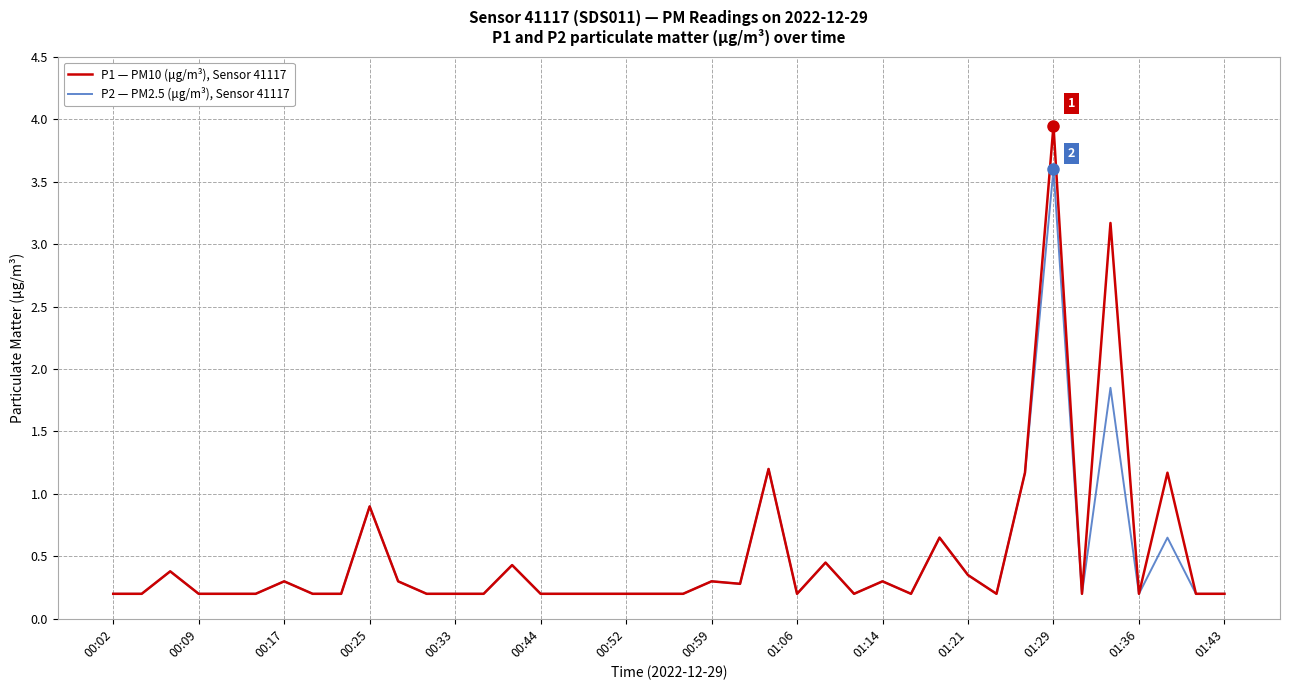

List the series in order of their peak value, highest first.

P1 — PM10 (μg/m³), Sensor 41117, P2 — PM2.5 (μg/m³), Sensor 41117